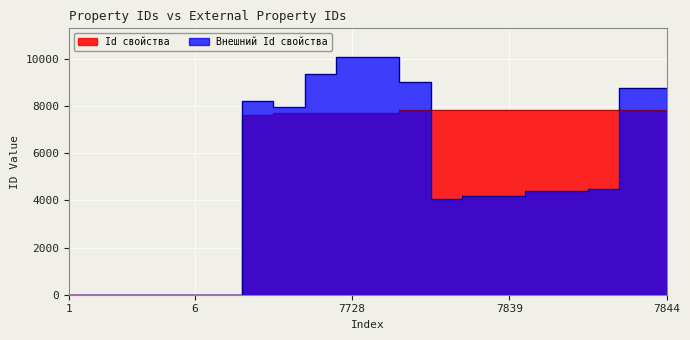

True or false: Id свойства has a value of 7623 at 7623.

True